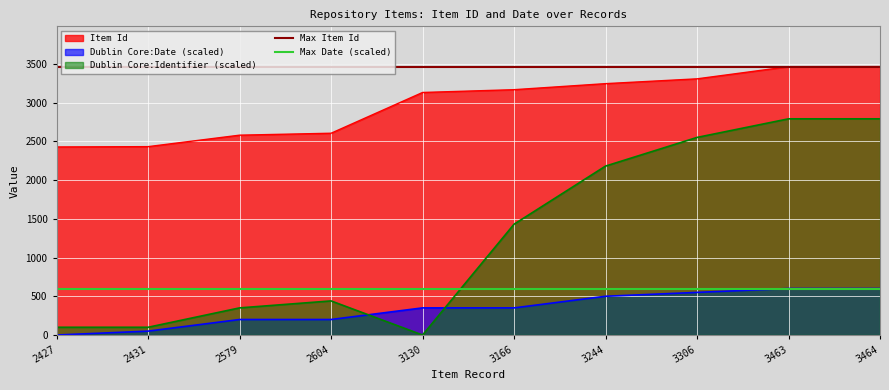

Is the value of Max Item Id at 2427 greater than the value of Max Date (scaled) at 2431?

Yes